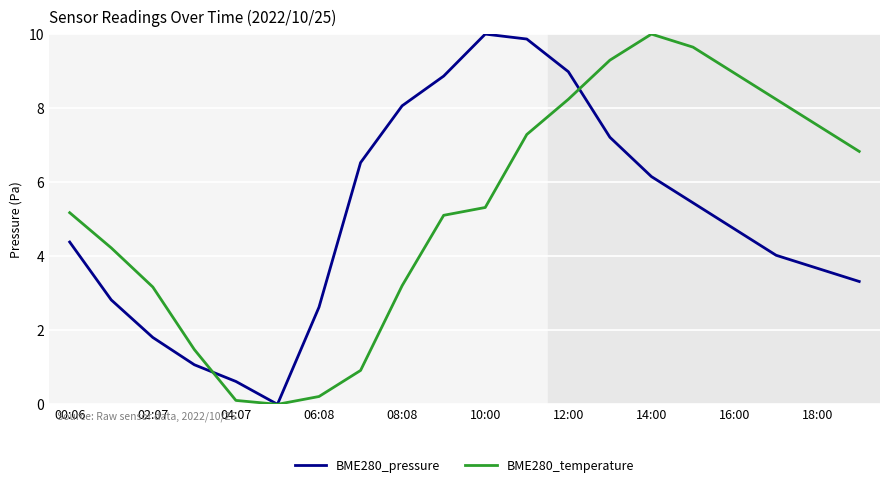

Does the chart display data point markers on the line(s)?

No